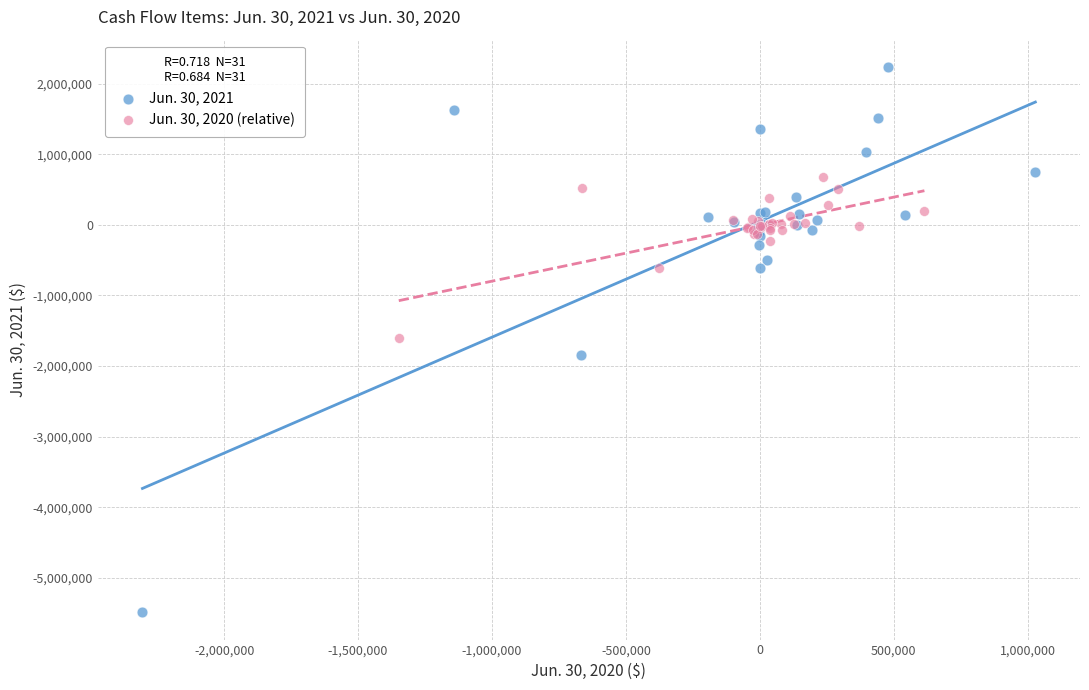

Which series reaches the maximum Y coordinate?

Jun. 30, 2021